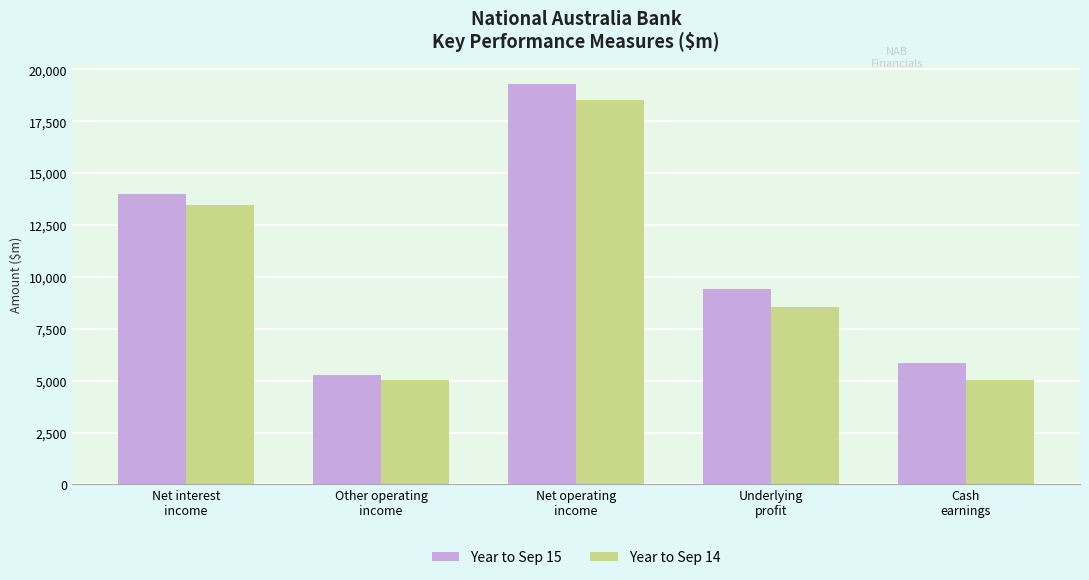

How many series are shown in this chart?

2